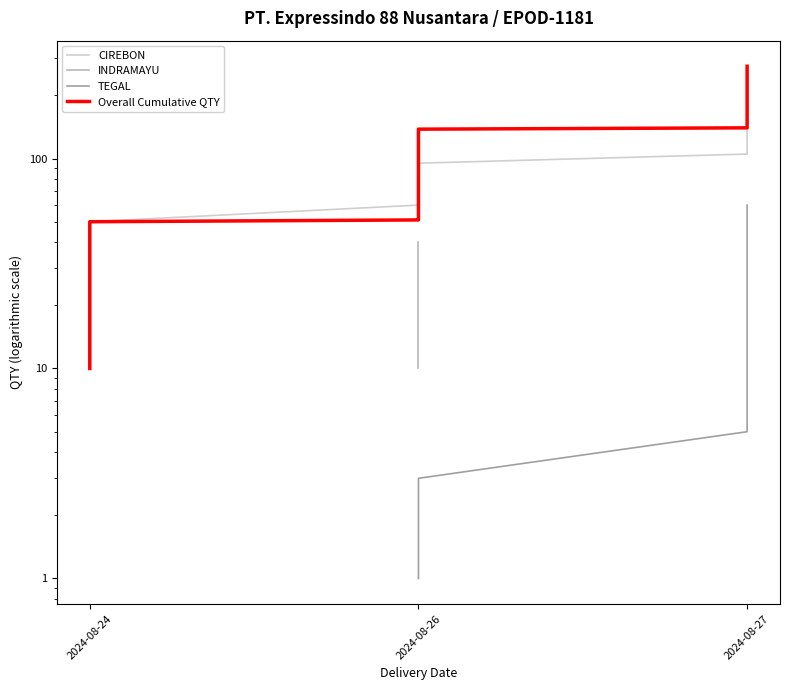

What is the label of the 23rd point from the right?

2024-08-26